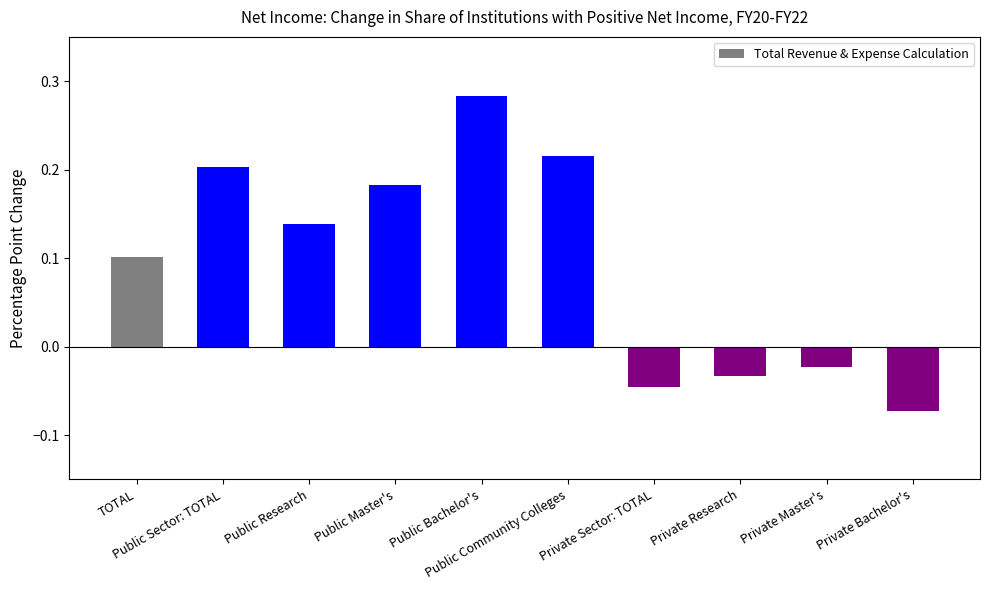

What is the difference between the maximum and minimum values?

0.4